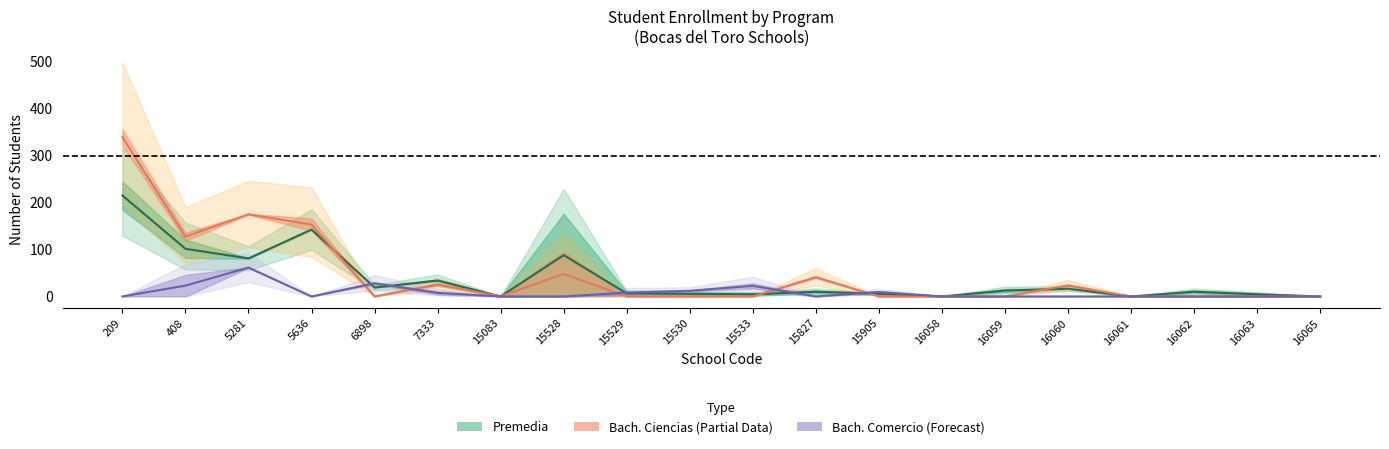

At which category does the chart reach its peak across all series?

209